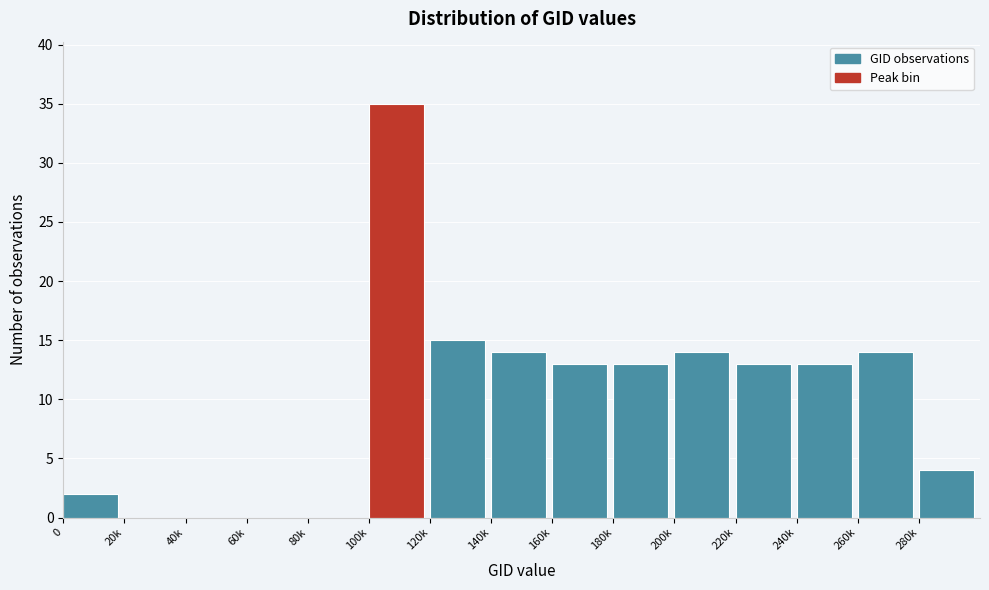

Reading left to right, extract all data points from this chart.

0=2	20k=0	40k=0	60k=0	80k=0	100k=35	120k=15	140k=14	160k=13	180k=13	200k=14	220k=13	240k=13	260k=14	280k=4